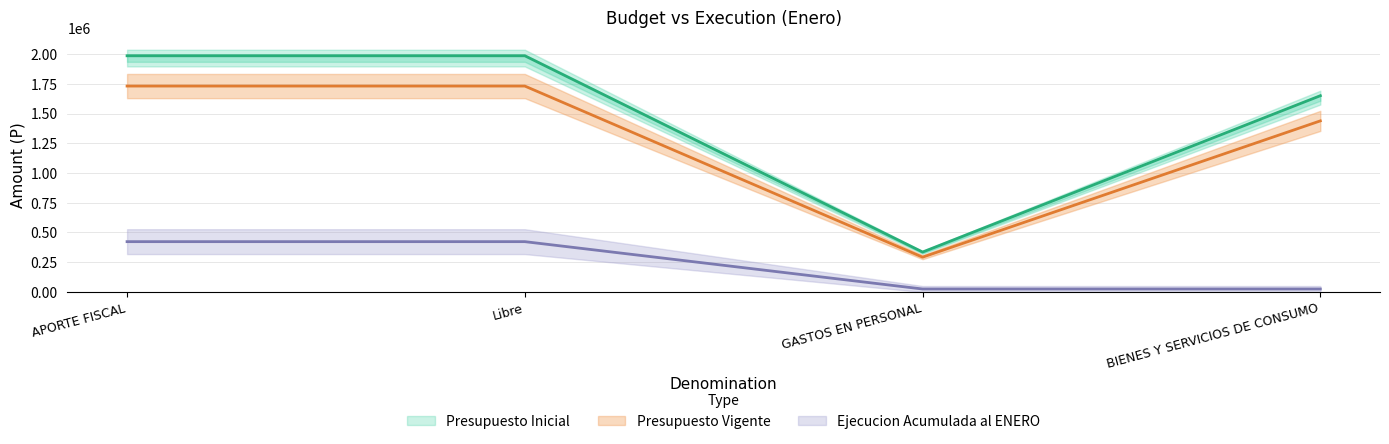

Reading right to left, extract all data points from this chart.

Presupuesto Inicial: BIENES Y SERVICIOS DE CONSUMO=1649833.6	GASTOS EN PERSONAL=335684.7	Libre=1985518.3	APORTE FISCAL=1985518.3
Presupuesto Vigente: BIENES Y SERVICIOS DE CONSUMO=1438316.5	GASTOS EN PERSONAL=292648.2	Libre=1730964.7	APORTE FISCAL=1730964.7
Ejecucion Acumulada al ENERO: BIENES Y SERVICIOS DE CONSUMO=25000.0	GASTOS EN PERSONAL=25000.0	Libre=423047.0	APORTE FISCAL=423047.0